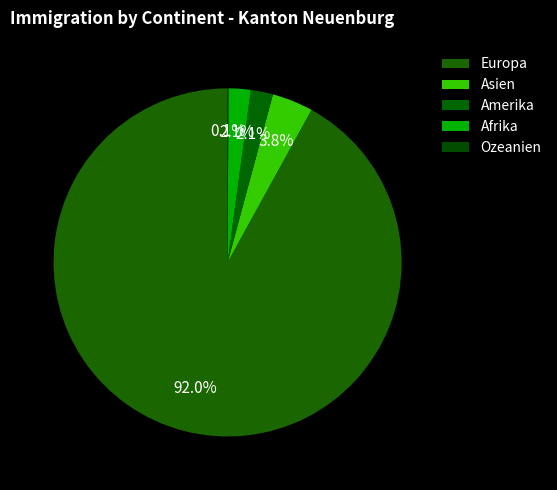

Rank the categories by value from lowest to highest.

Ozeanien, Amerika, Afrika, Asien, Europa